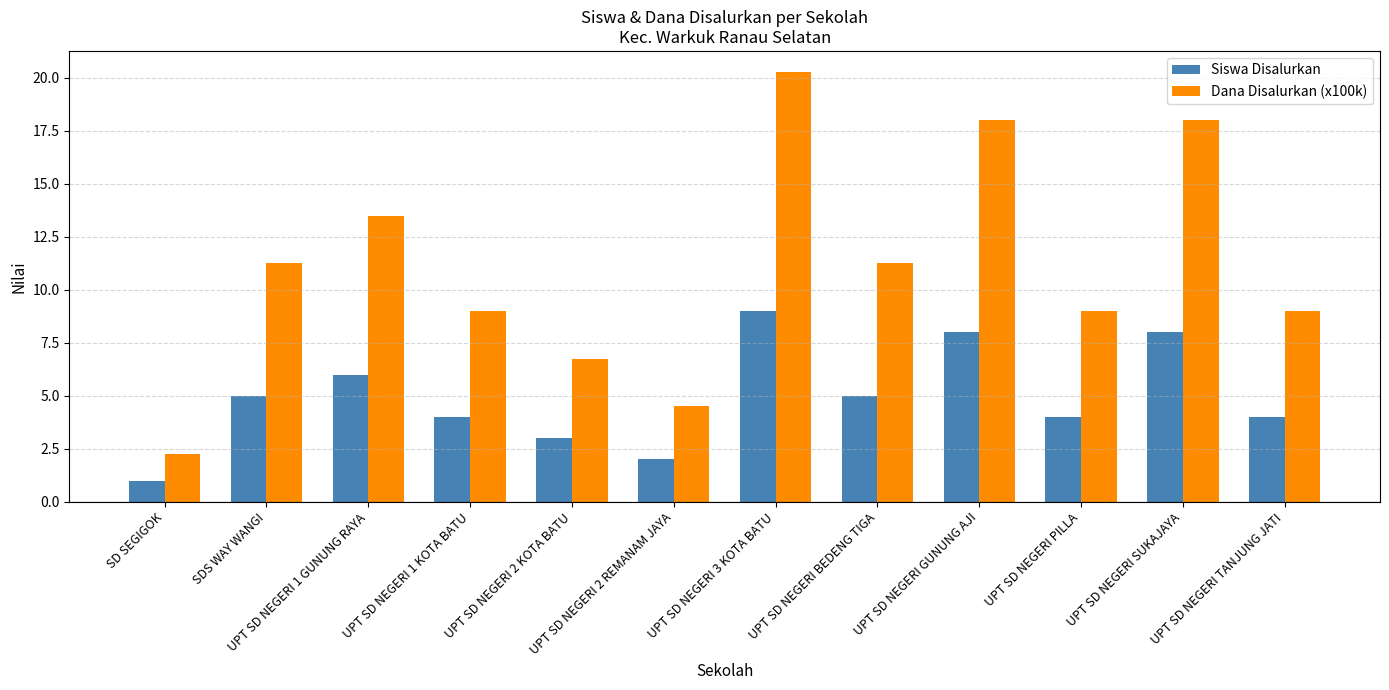

At which label does Dana Disalurkan (x100k) first exceed 11?

SDS WAY WANGI